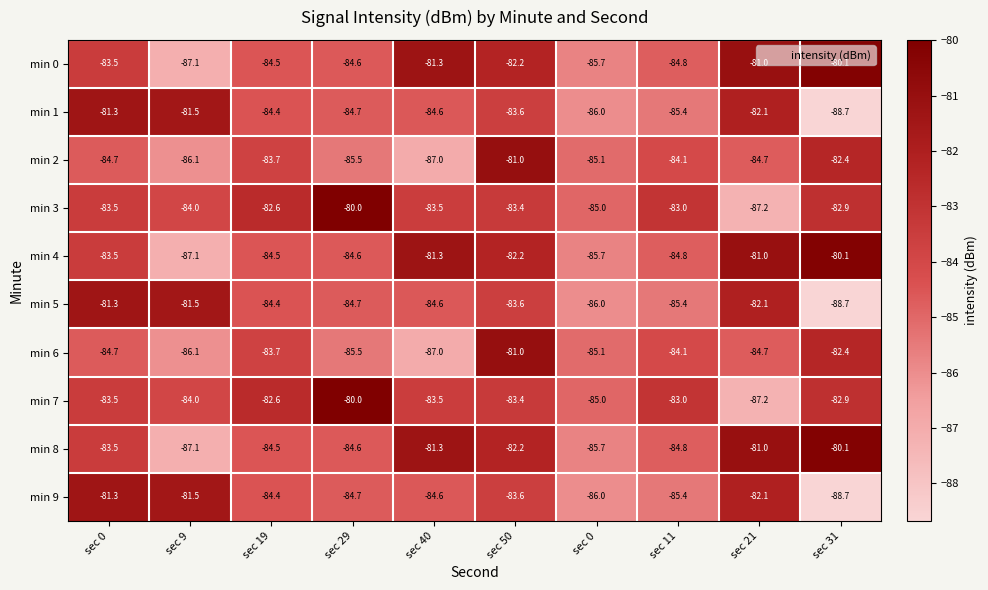

List the series in order of their peak value, lowest first.

min 1, min 5, min 9, min 2, min 6, min 0, min 4, min 8, min 3, min 7